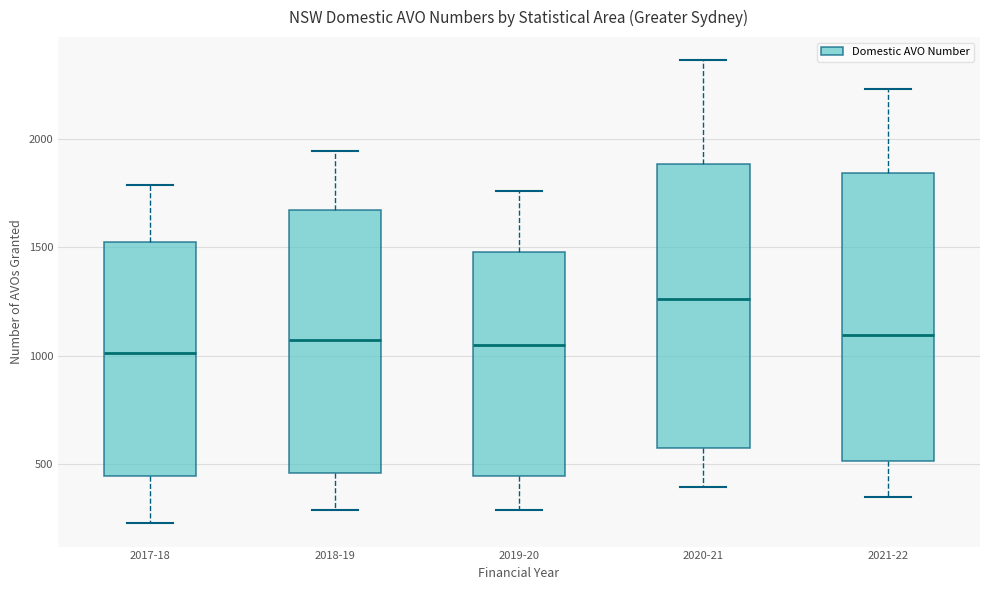

Where is the upper edge of the box for 2017-18 on the y-axis? The values are not printed on the chart, so give them approximately, as read against the axis.

1550